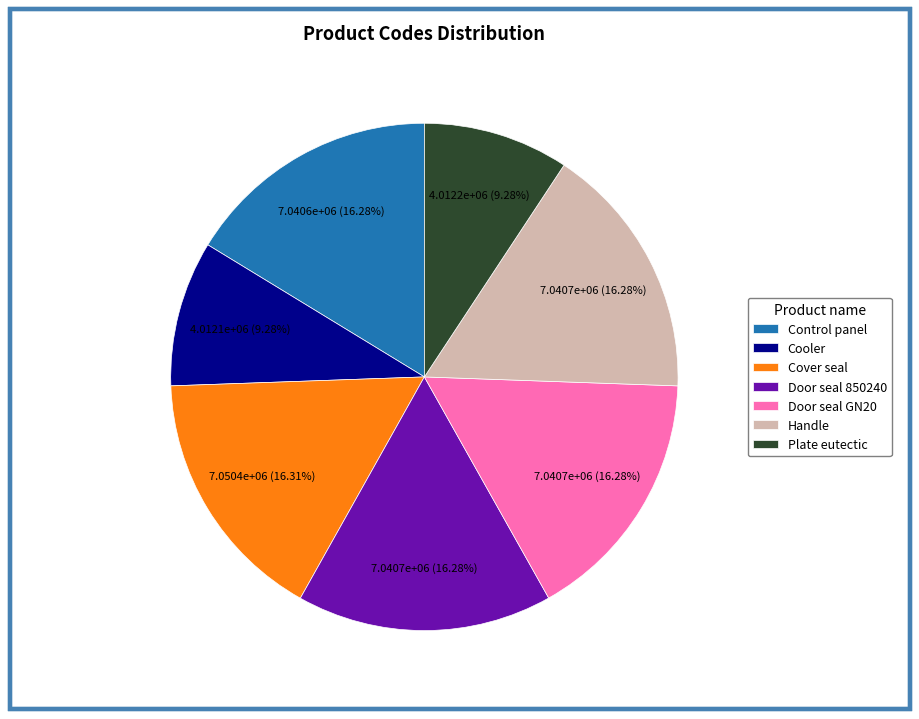

To the nearest percent, what portion does Door seal GN20 represent?

16%